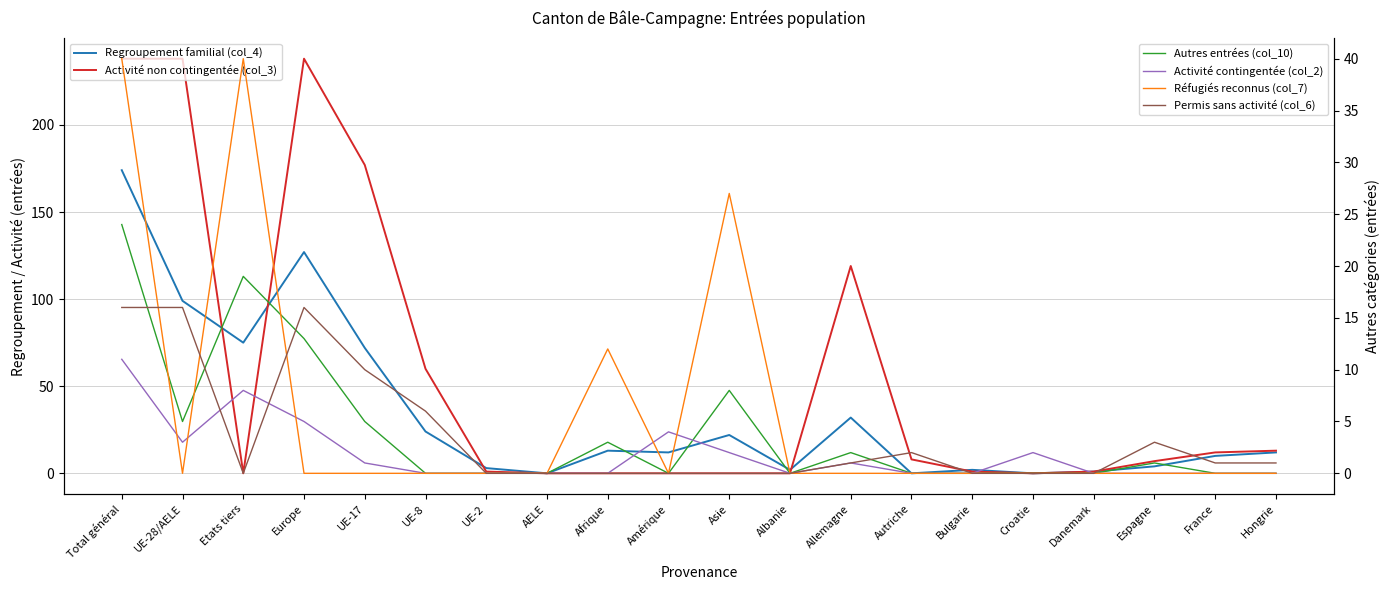

Reading right to left, transcribe all the data shown in this chart.

Regroupement familial (col_4): Hongrie=12	France=10	Espagne=4	Danemark=1	Croatie=0	Bulgarie=2	Autriche=0	Allemagne=32	Albanie=2	Asie=22	Amérique=12	Afrique=13	AELE=0	UE-2=3	UE-8=24	UE-17=72	Europe=127	Etats tiers=75	UE-28/AELE=99	Total général=174
Activité non contingentée (col_3): Hongrie=13	France=12	Espagne=7	Danemark=1	Croatie=0	Bulgarie=1	Autriche=8	Allemagne=119	Albanie=0	Asie=0	Amérique=0	Afrique=0	AELE=0	UE-2=1	UE-8=60	UE-17=177	Europe=238	Etats tiers=0	UE-28/AELE=238	Total général=238
Autres entrées (col_10): Hongrie=0	France=0	Espagne=1	Danemark=0	Croatie=0	Bulgarie=0	Autriche=0	Allemagne=2	Albanie=0	Asie=8	Amérique=0	Afrique=3	AELE=0	UE-2=0	UE-8=0	UE-17=5	Europe=13	Etats tiers=19	UE-28/AELE=5	Total général=24
Activité contingentée (col_2): Hongrie=0	France=0	Espagne=0	Danemark=0	Croatie=2	Bulgarie=0	Autriche=0	Allemagne=1	Albanie=0	Asie=2	Amérique=4	Afrique=0	AELE=0	UE-2=0	UE-8=0	UE-17=1	Europe=5	Etats tiers=8	UE-28/AELE=3	Total général=11
Réfugiés reconnus (col_7): Hongrie=0	France=0	Espagne=0	Danemark=0	Croatie=0	Bulgarie=0	Autriche=0	Allemagne=0	Albanie=0	Asie=27	Amérique=0	Afrique=12	AELE=0	UE-2=0	UE-8=0	UE-17=0	Europe=0	Etats tiers=40	UE-28/AELE=0	Total général=40
Permis sans activité (col_6): Hongrie=1	France=1	Espagne=3	Danemark=0	Croatie=0	Bulgarie=0	Autriche=2	Allemagne=1	Albanie=0	Asie=0	Amérique=0	Afrique=0	AELE=0	UE-2=0	UE-8=6	UE-17=10	Europe=16	Etats tiers=0	UE-28/AELE=16	Total général=16